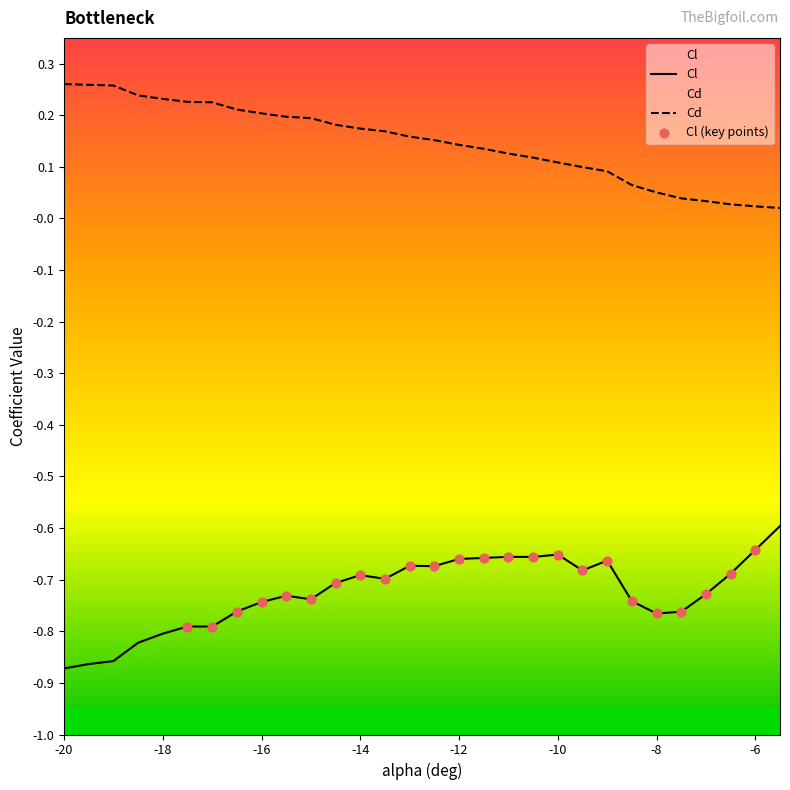

Which series has the largest total across all categories?

Cd